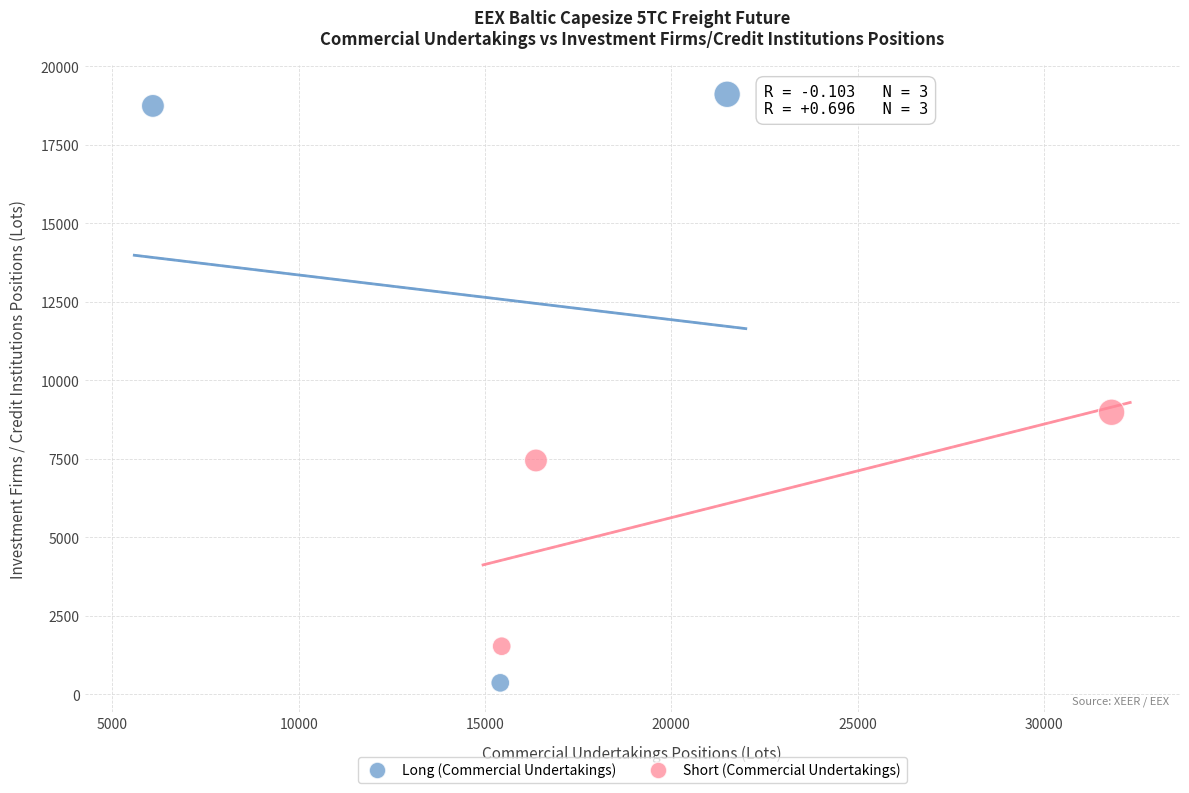

Which series has the widest spread of Y values?

Long (Commercial Undertakings)